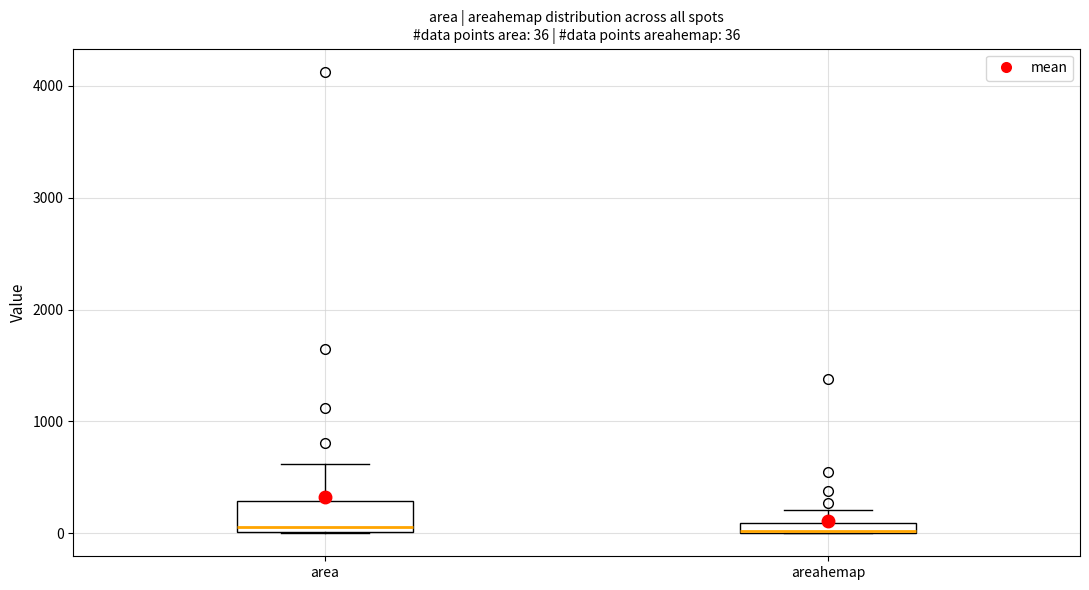

Comparing the boxes themselves (not the whiskers), which one is the tallest?

area